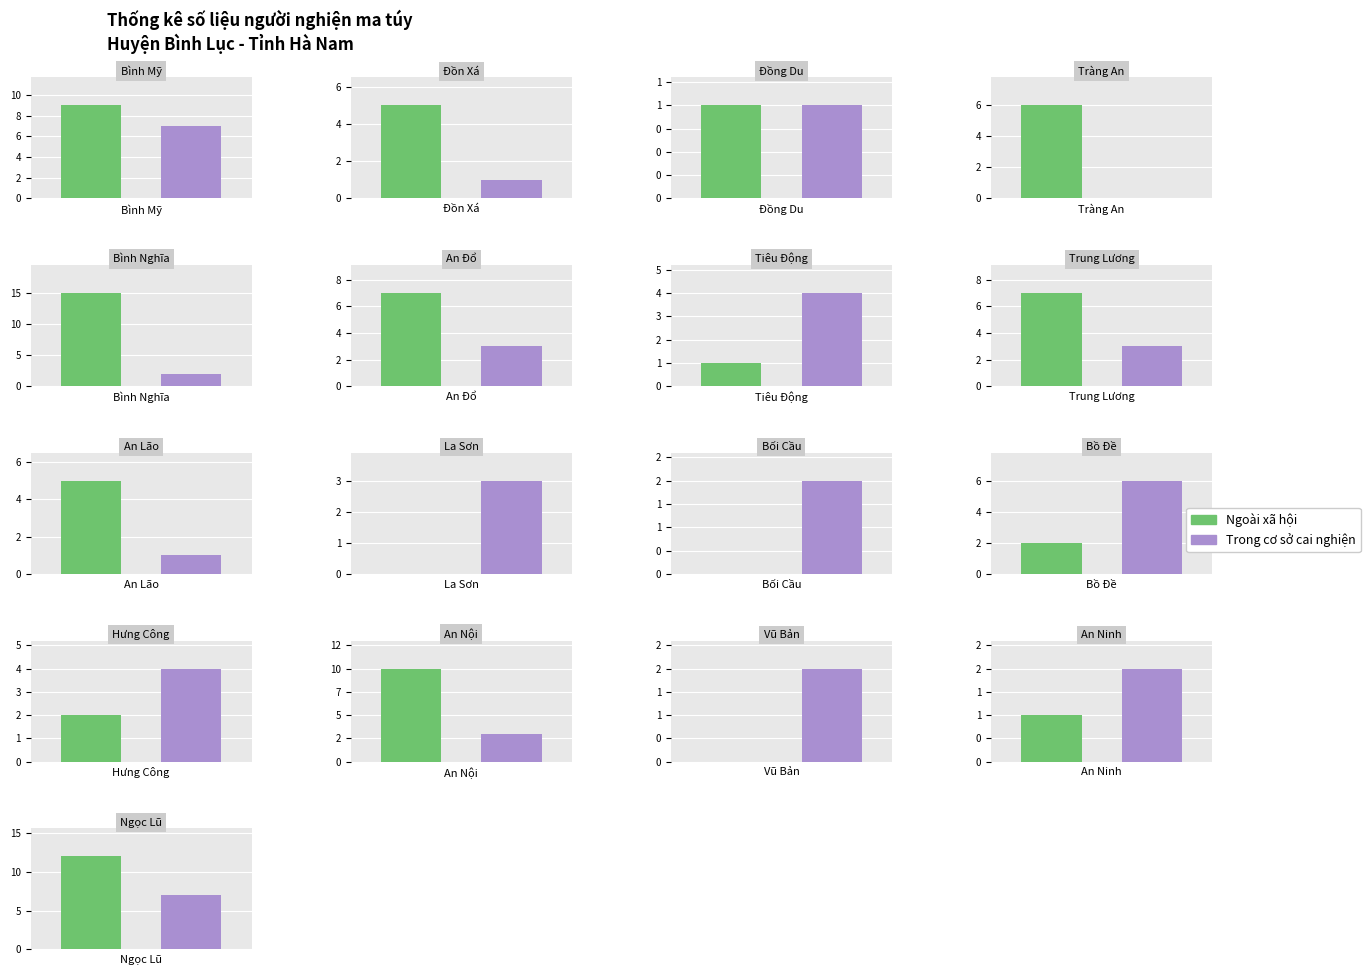

The Ngoài xã hội series shows 0 at Bối Cầu. True or false?

True